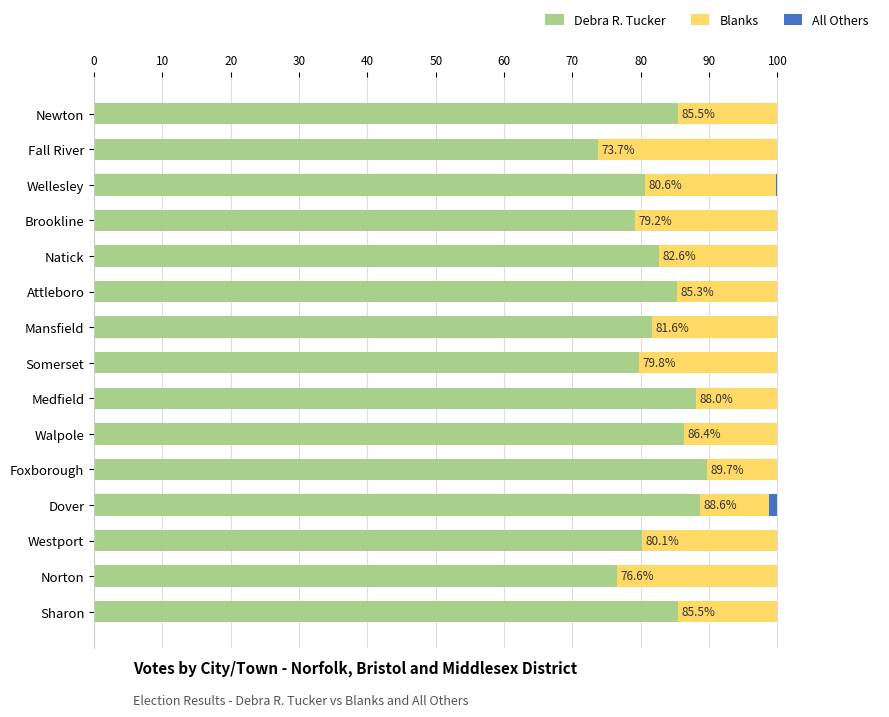

What is the highest value of the Debra R. Tucker series?

89.7